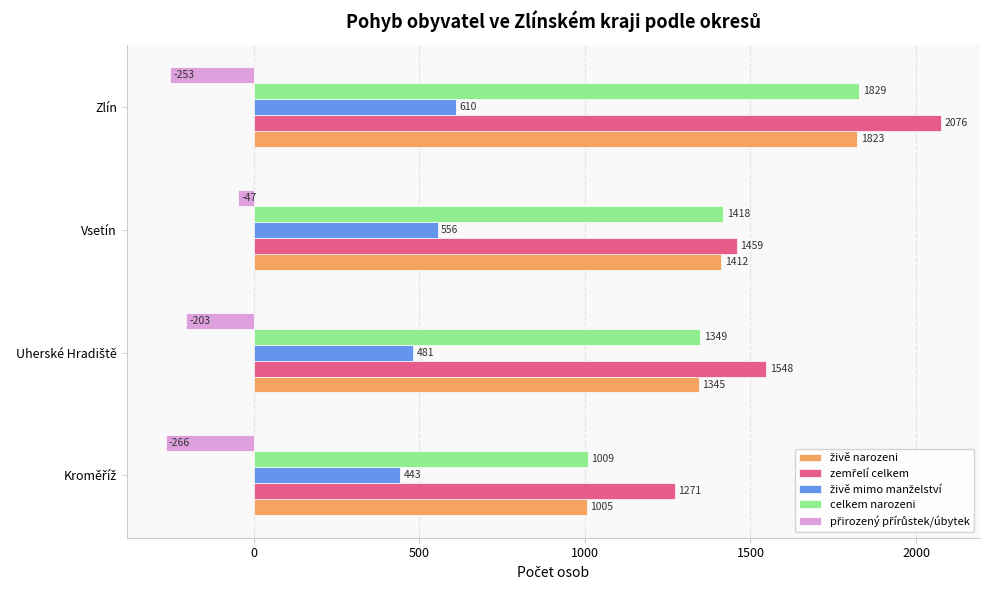

What is the difference between the highest and lowest values at Zlín?

2329